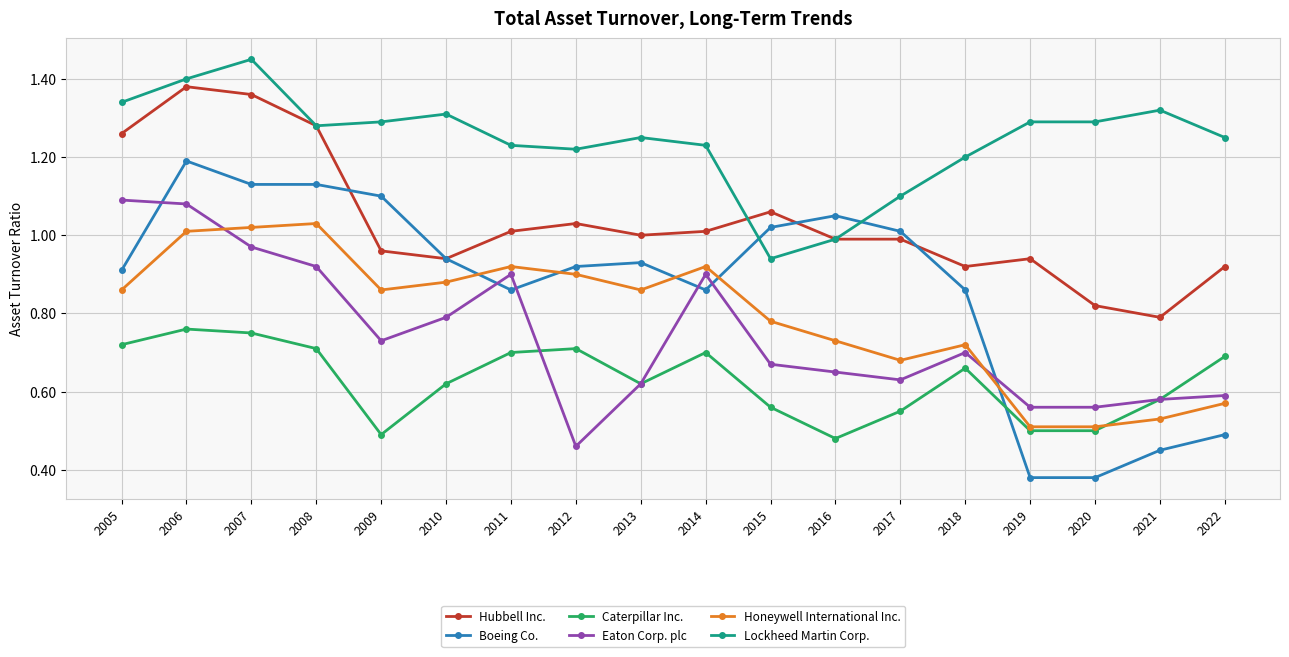

Which category has the highest value across all series?

2007